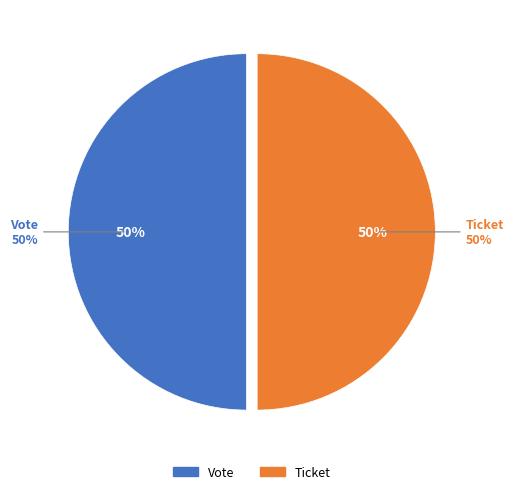

Which category accounts for the majority?

Vote